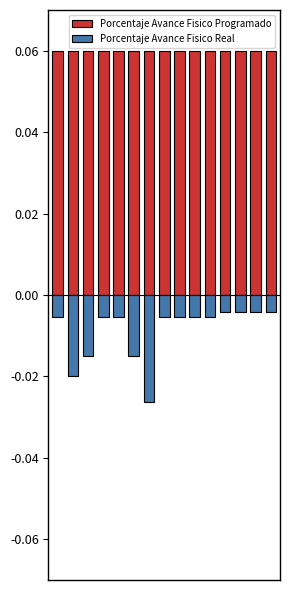

What is the greatest value displayed?

0.1